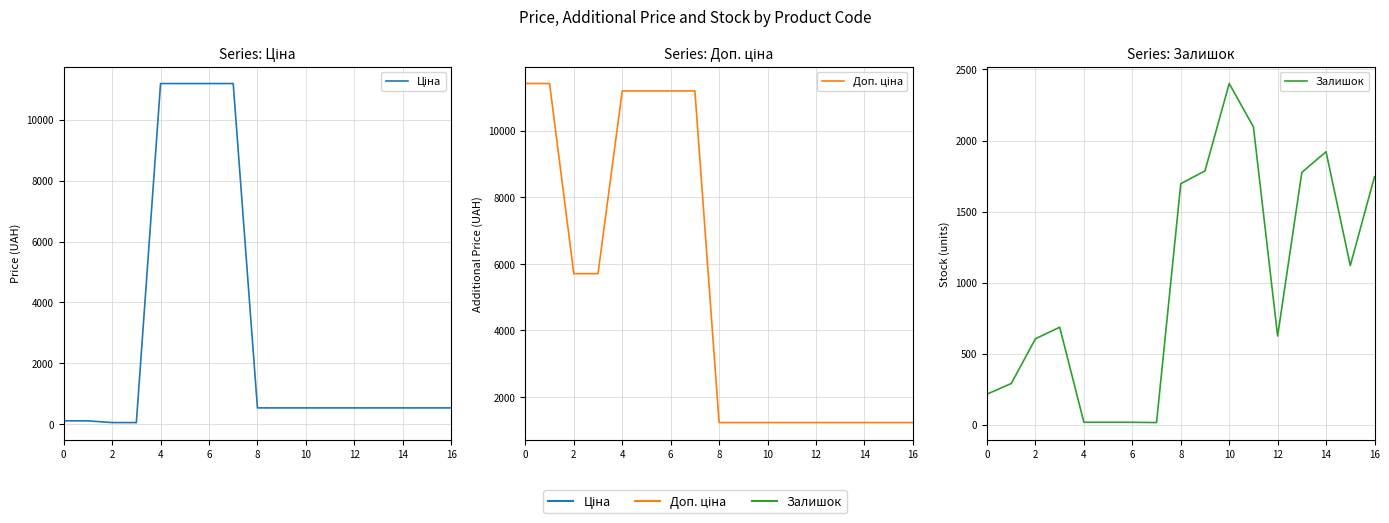

What is the greatest value displayed?

11410.0